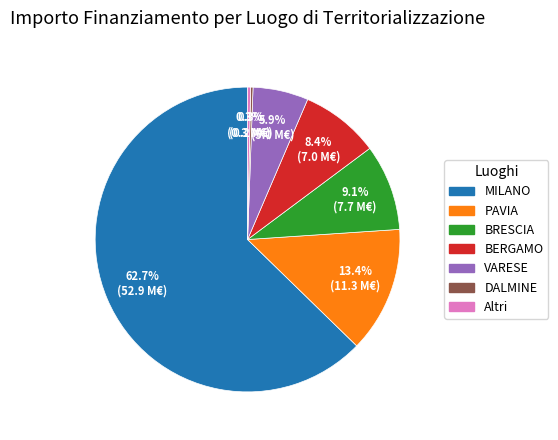

Which category has the biggest portion of the pie?

MILANO